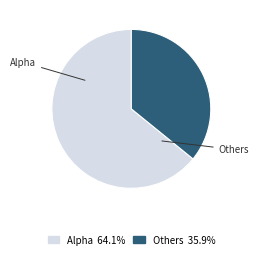

Is there any slice that represents more than half of the pie?

Yes